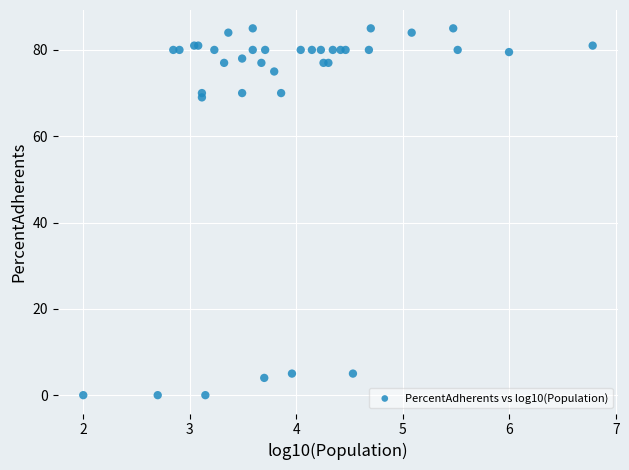

What Y value in the scatter plot is closest to 42?

69.0